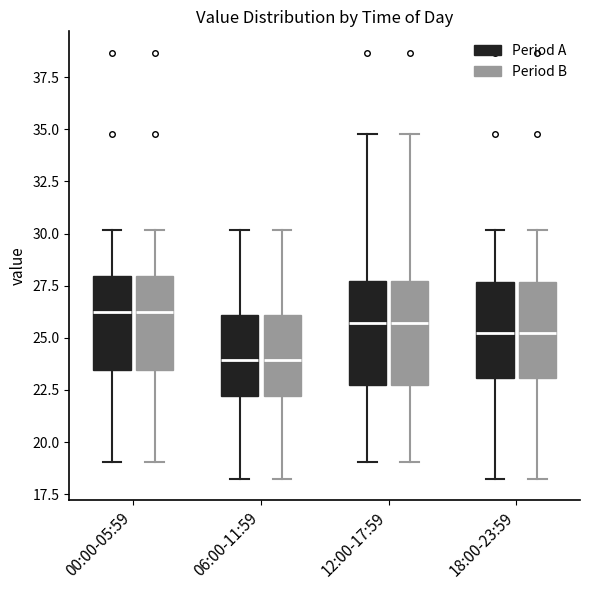

Reading left to right, transcribe this box plot: for each box, give where its median line is, the range the box spans, and where its two whiskers end, as read against the y-axis. The values are not printed on the chart, so give them approximately, as read against the axis.

00:00-05:59 (Period A): median 26.0, box 23.5 to 28.0, whiskers 19.0 to 30.0
00:00-05:59 (Period B): median 26.0, box 23.5 to 28.0, whiskers 19.0 to 30.0
06:00-11:59 (Period A): median 24.0, box 22.0 to 26.0, whiskers 18.0 to 30.0
06:00-11:59 (Period B): median 24.0, box 22.0 to 26.0, whiskers 18.0 to 30.0
12:00-17:59 (Period A): median 25.5, box 23.0 to 27.5, whiskers 19.0 to 35.0
12:00-17:59 (Period B): median 25.5, box 23.0 to 27.5, whiskers 19.0 to 35.0
18:00-23:59 (Period A): median 25.0, box 23.0 to 27.5, whiskers 18.0 to 30.0
18:00-23:59 (Period B): median 25.0, box 23.0 to 27.5, whiskers 18.0 to 30.0